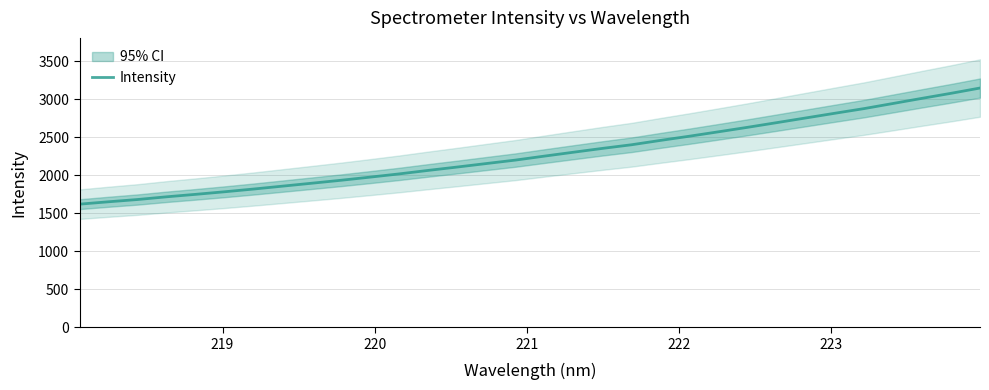

What is the lowest value of the Intensity series?

1620.3